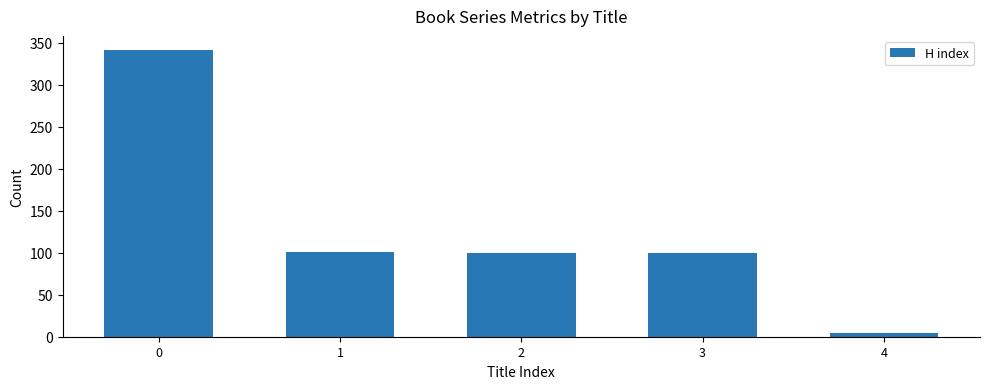

What is the difference between the values at 3 and 0?

241